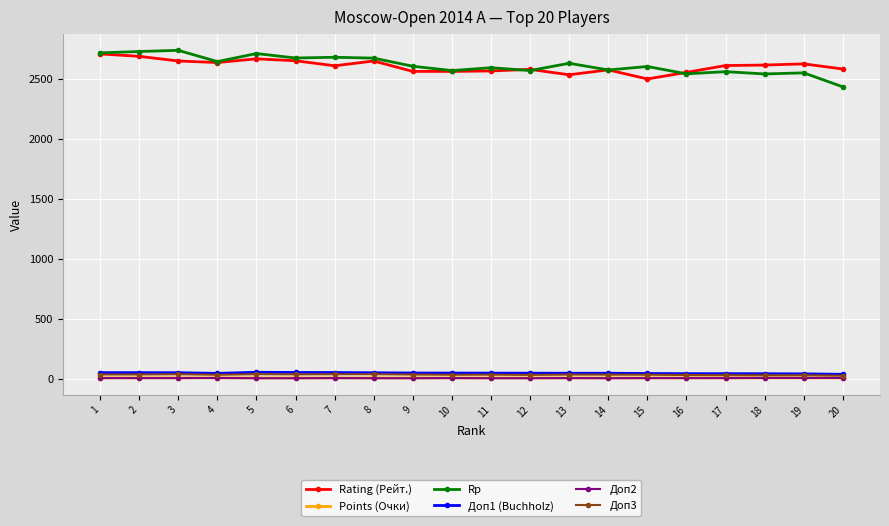

What is the difference between the second highest and minimum values in the Points (Очки) series?

0.5